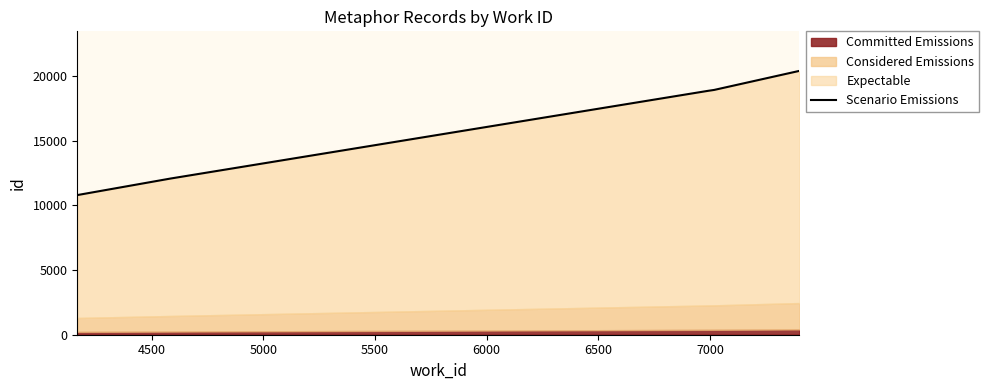

What is the maximum value shown in the chart?

20404